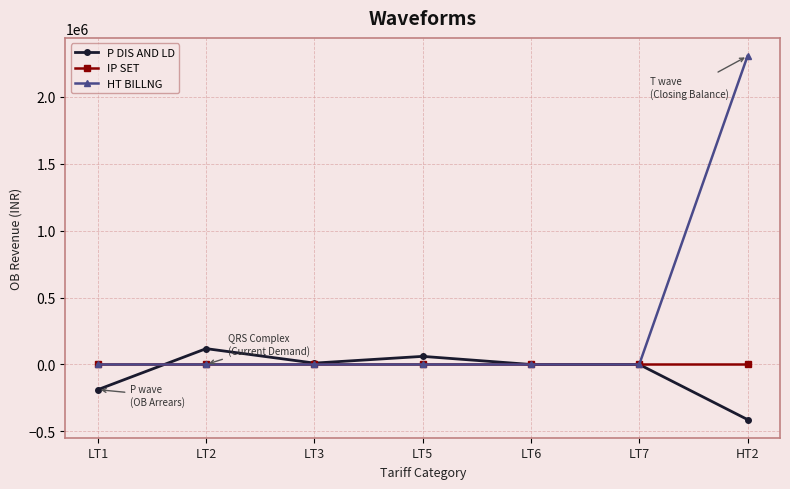

In P DIS AND LD, how many points are higher than both neighbors (excluding endpoints)?

3